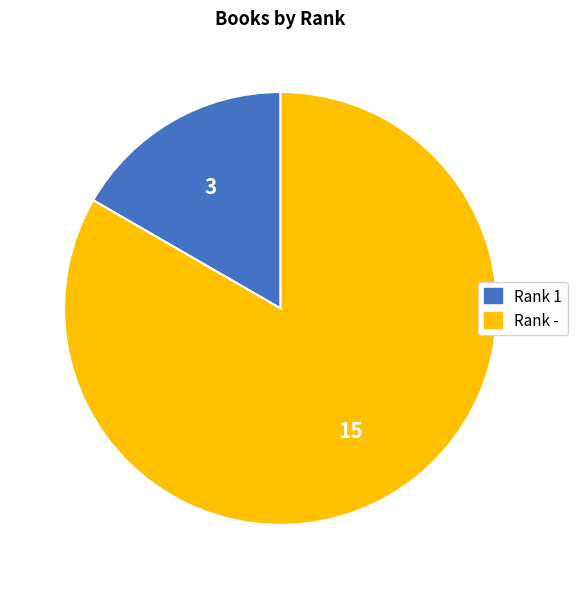

Is it true that Rank 1 is 25% of the pie?

False